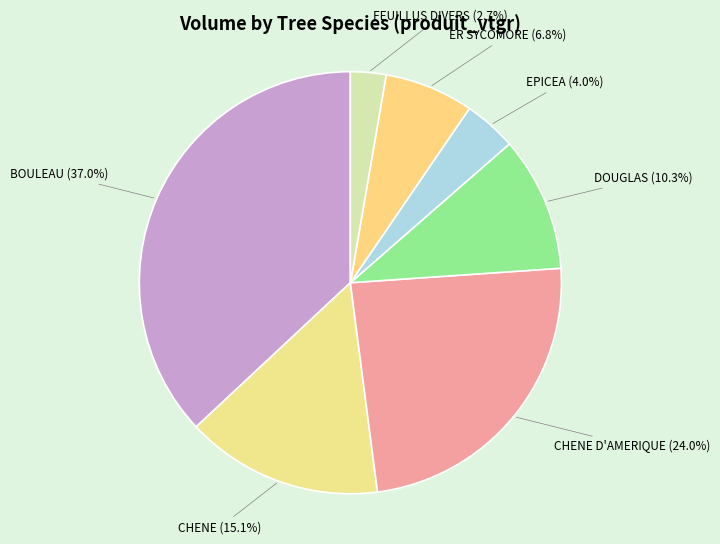

Which category has the biggest portion of the pie?

BOULEAU